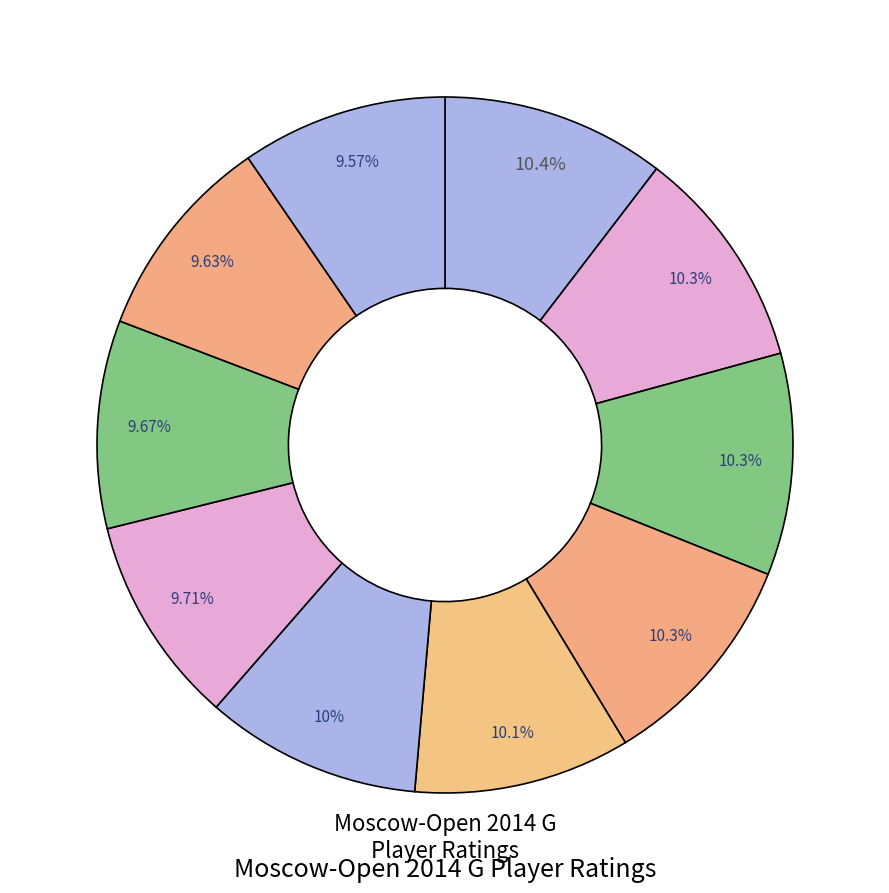

How many segments does this pie chart have?

10